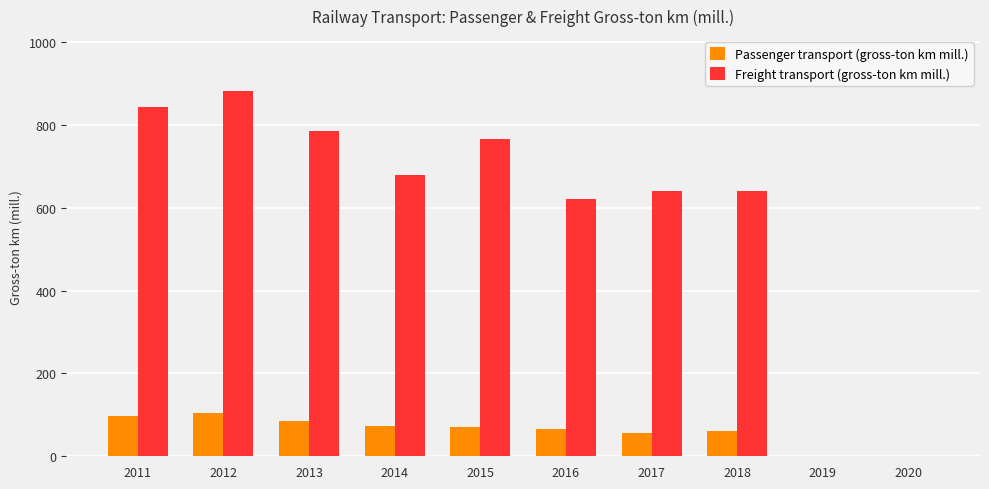

What is the total value across all series at 2012?

986